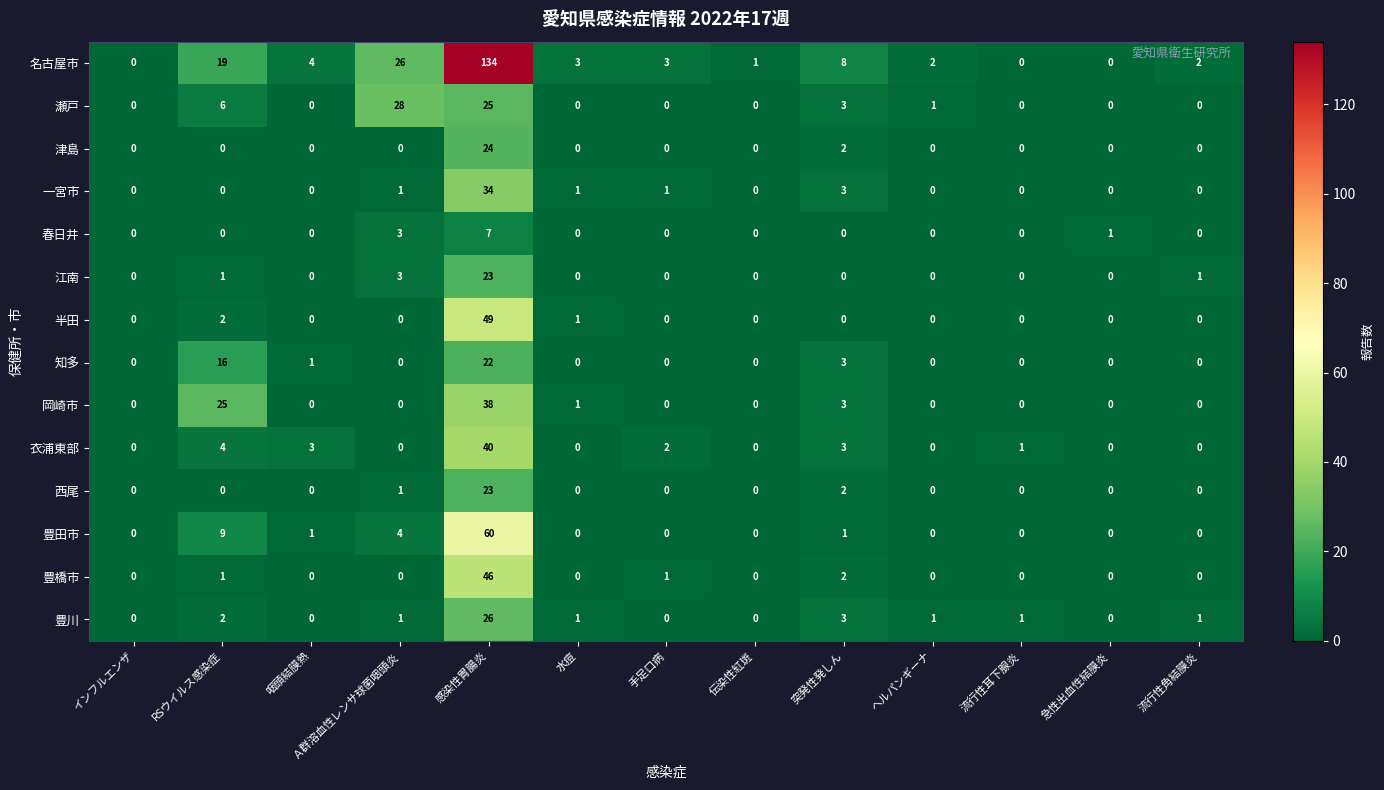

Is it true that 名古屋市 equals -68 at インフルエンザ?

False